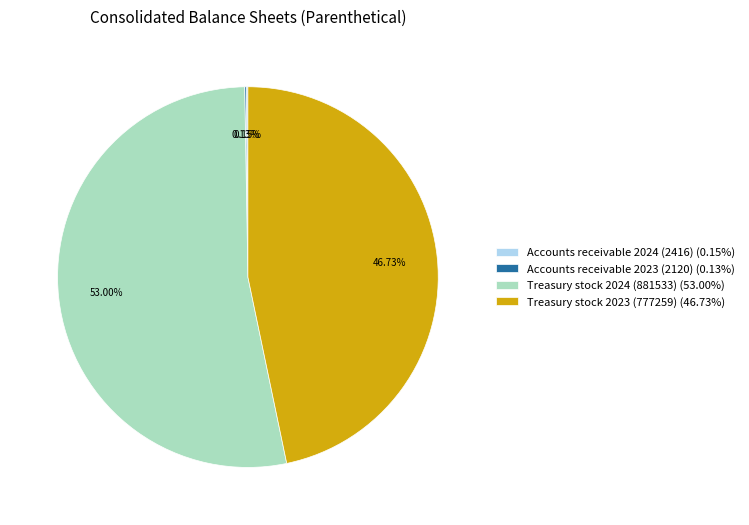

Is there any slice that represents more than half of the pie?

Yes